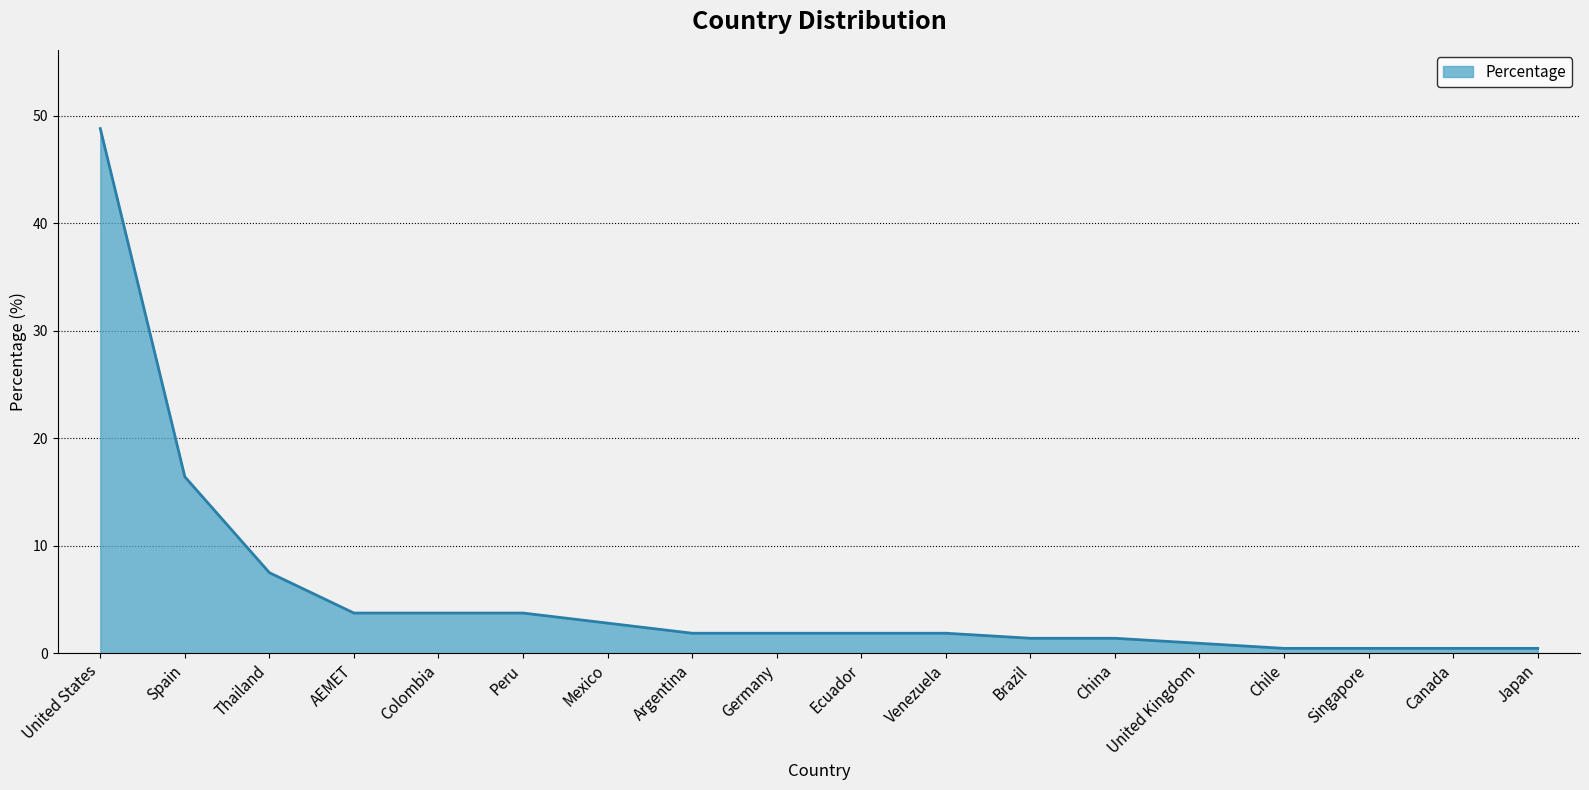

What position from the right is Thailand?

16